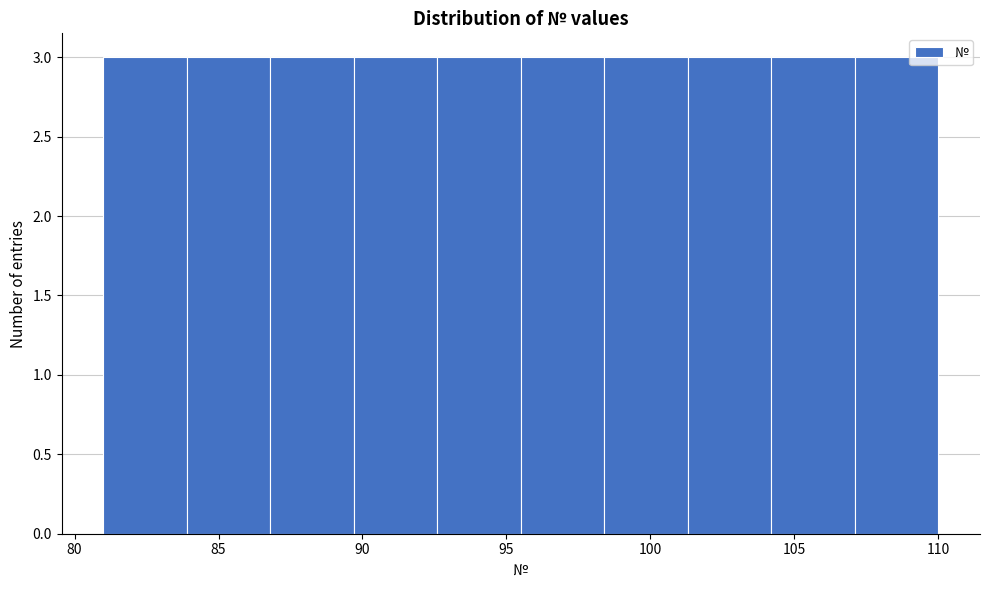

What is the height of the bar covering 98.4 to 101.3 on the x-axis? Neither the bar edges nor the heights are printed on the chart, so give them approximately, as read against the axes.

3